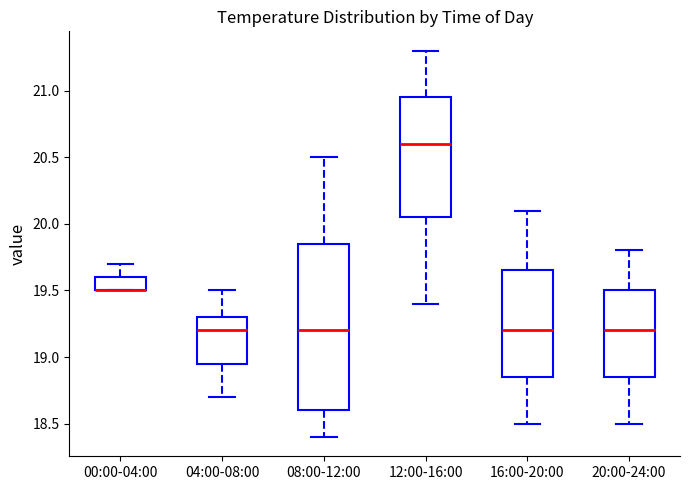

Where is the lower edge of the box for 00:00-04:00 on the y-axis? The values are not printed on the chart, so give them approximately, as read against the axis.

19.50